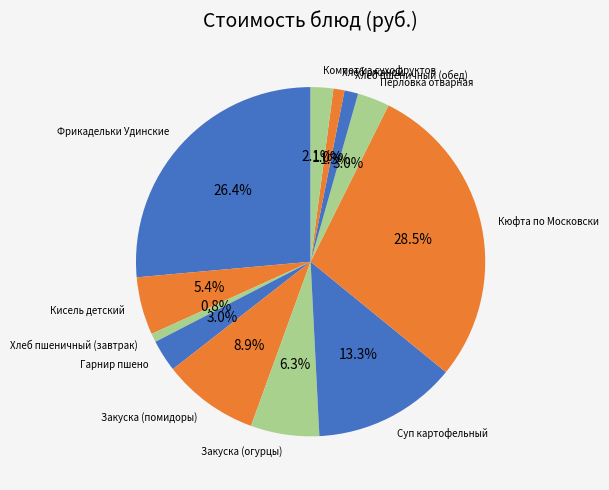

To the nearest percent, what percentage of the pie is Закуска (огурцы)?

6%